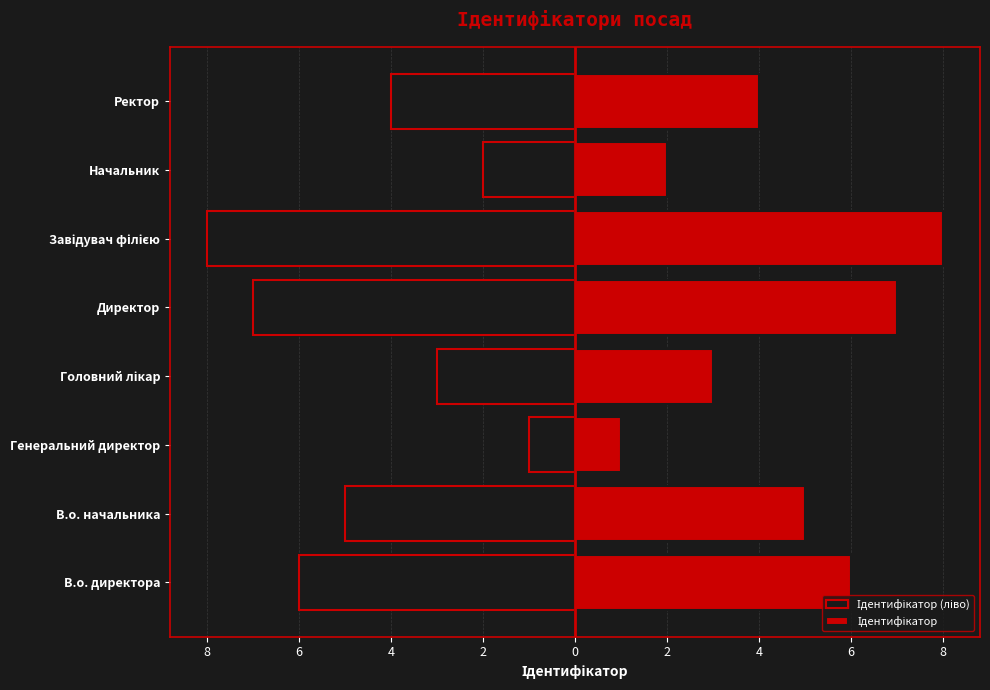

What is the sum of all Ідентифікатор (ліво) values?

-36